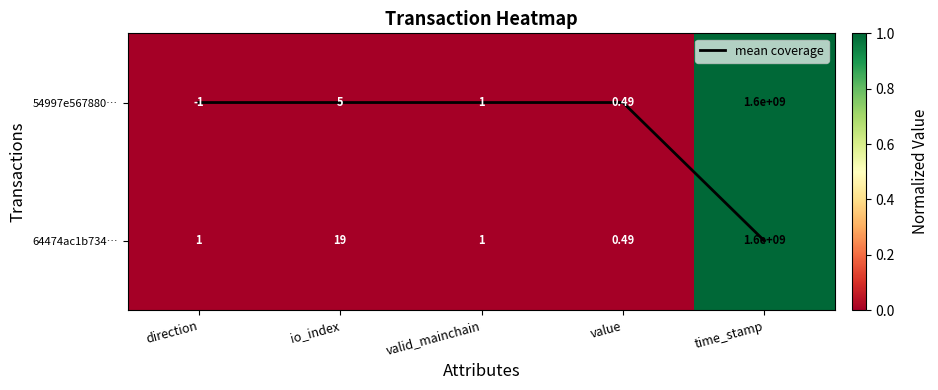

Which series has the largest range (max minus min)?

54997e567880…